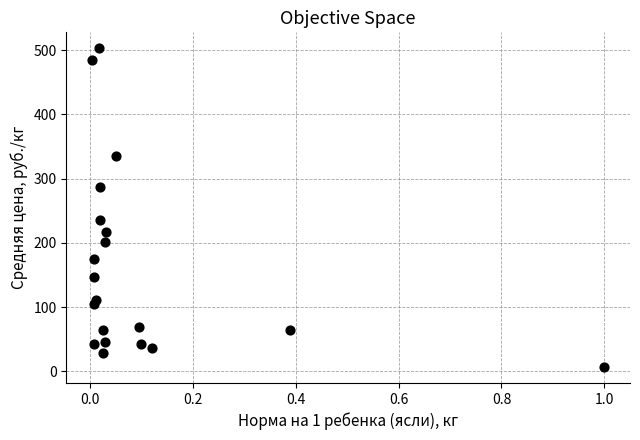

What Y value in the scatter plot is closest to 254?

234.7